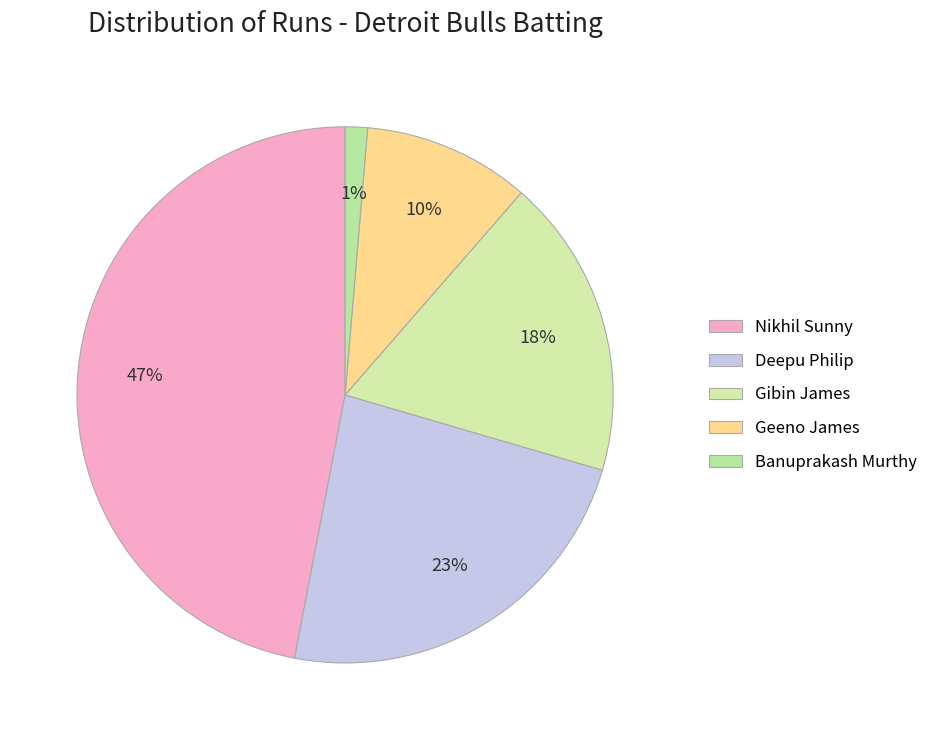

To the nearest percent, what is the combined percentage of Nikhil Sunny and Banuprakash Murthy?

48%